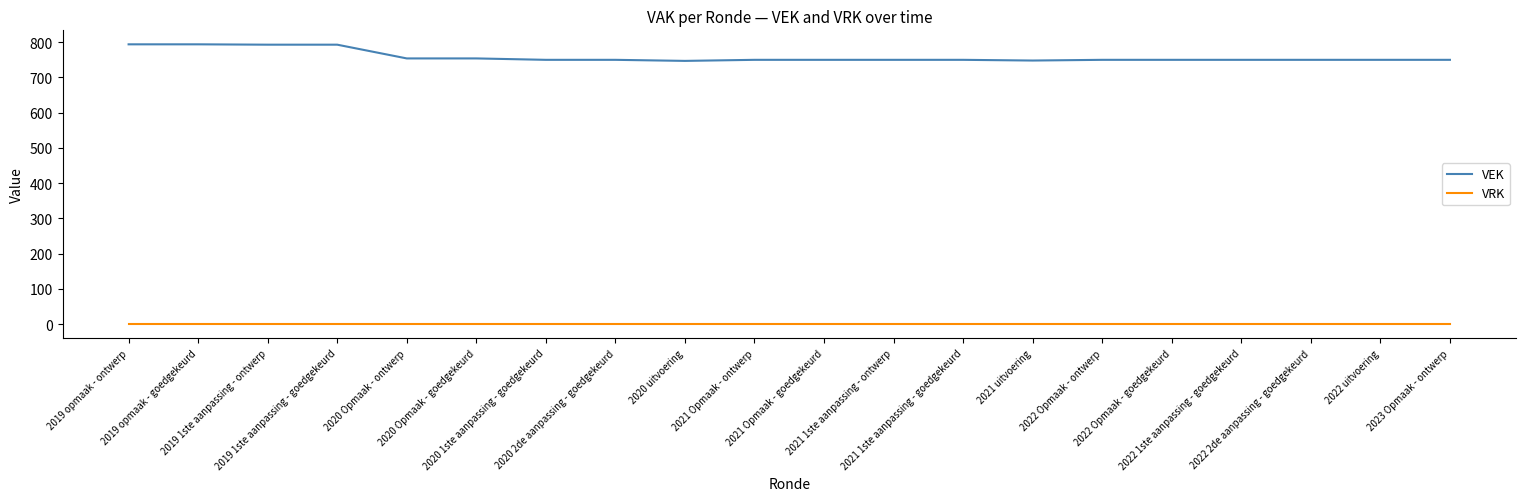

The value of VEK at 2020 Opmaak - ontwerp is 281. True or false?

False